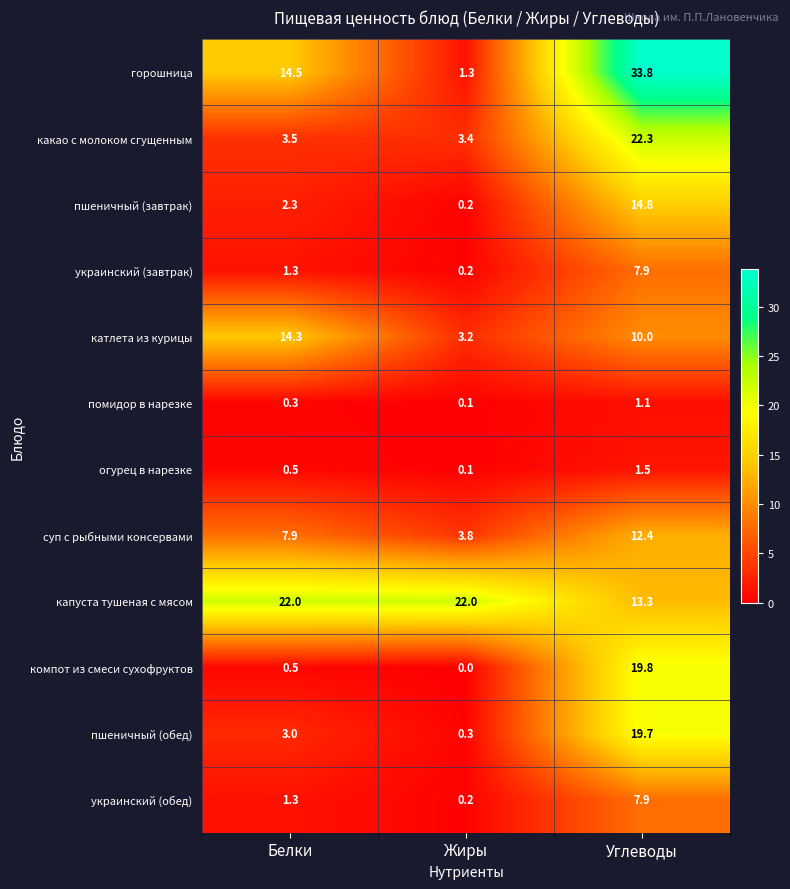

Rank the categories by горошница value from highest to lowest.

Углеводы, Белки, Жиры